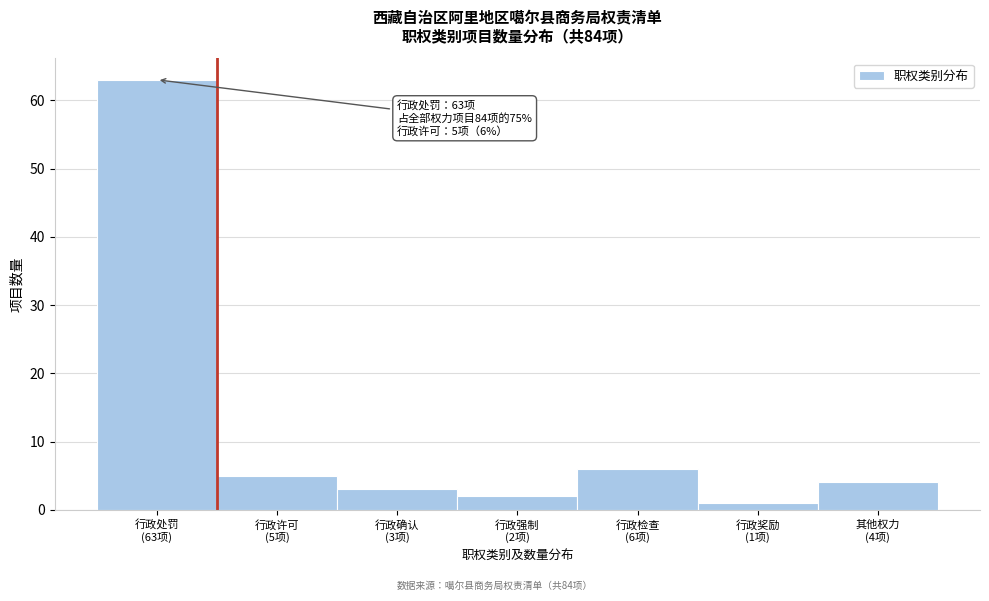

Reading right to left, transcribe all the data shown in this chart.

4	1	6	2	3	5	63